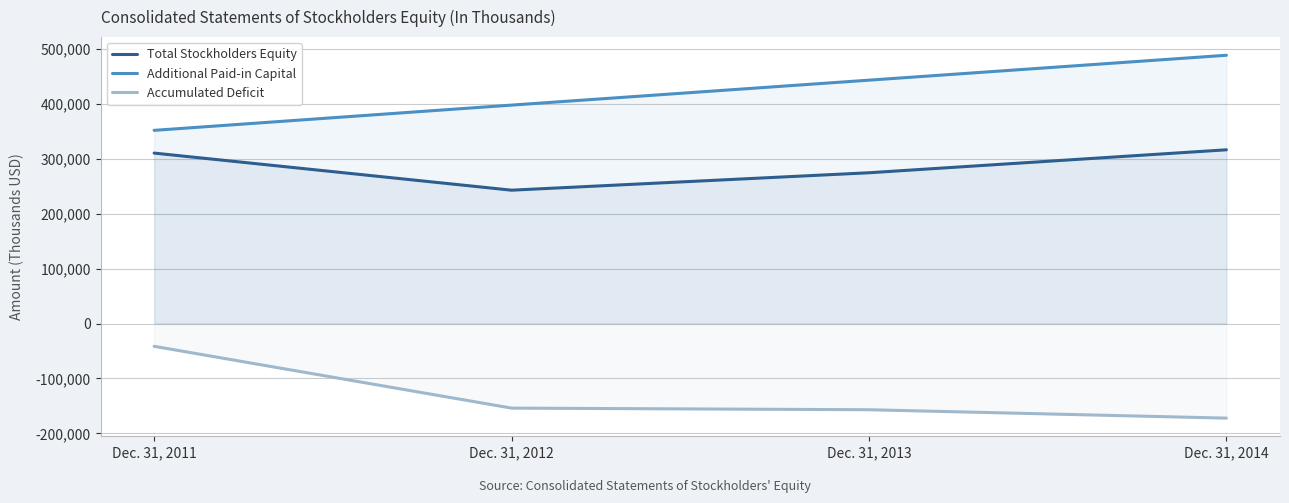

Which has a higher value, Dec. 31, 2014 or Dec. 31, 2012?

Dec. 31, 2014